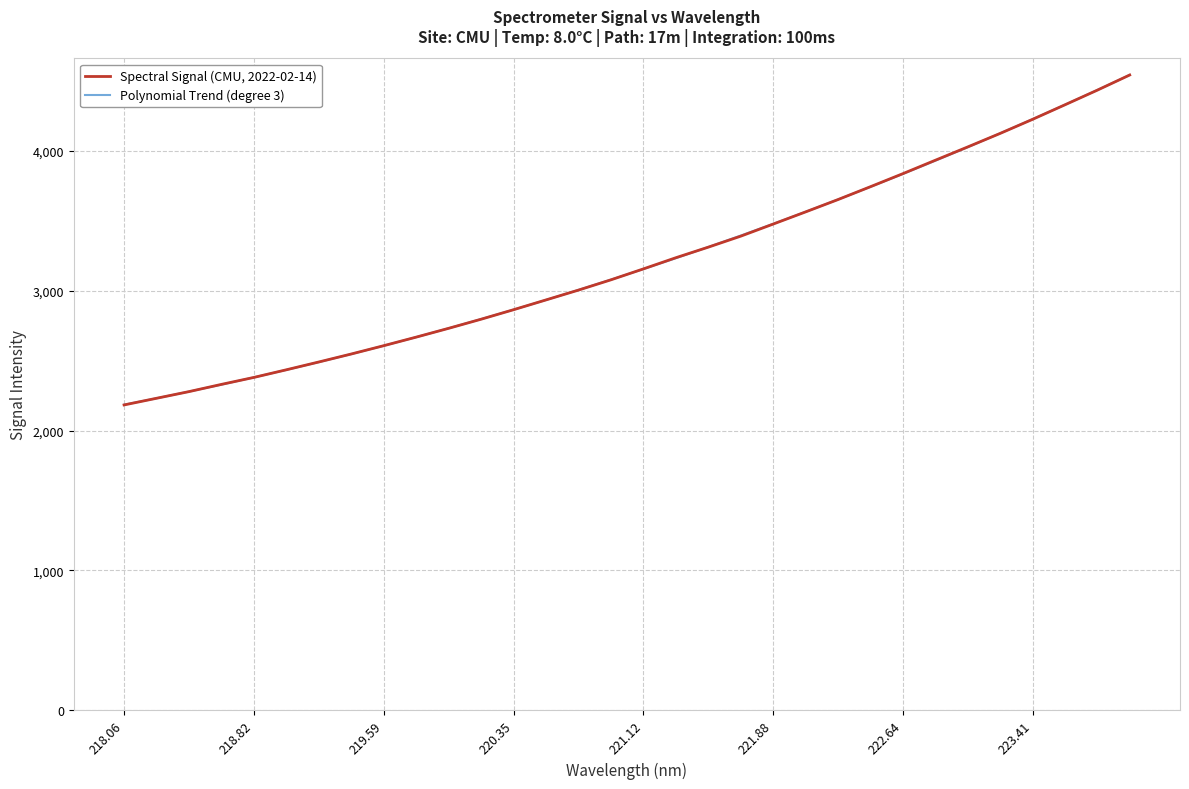

What is the maximum value for Polynomial Trend (degree 3)?

4543.2